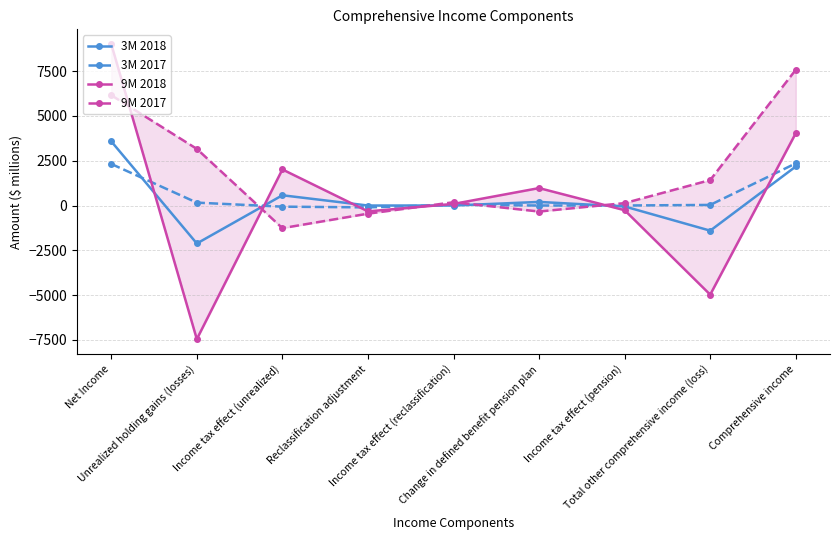

What is the sum of all 9M 2018 values?

3092